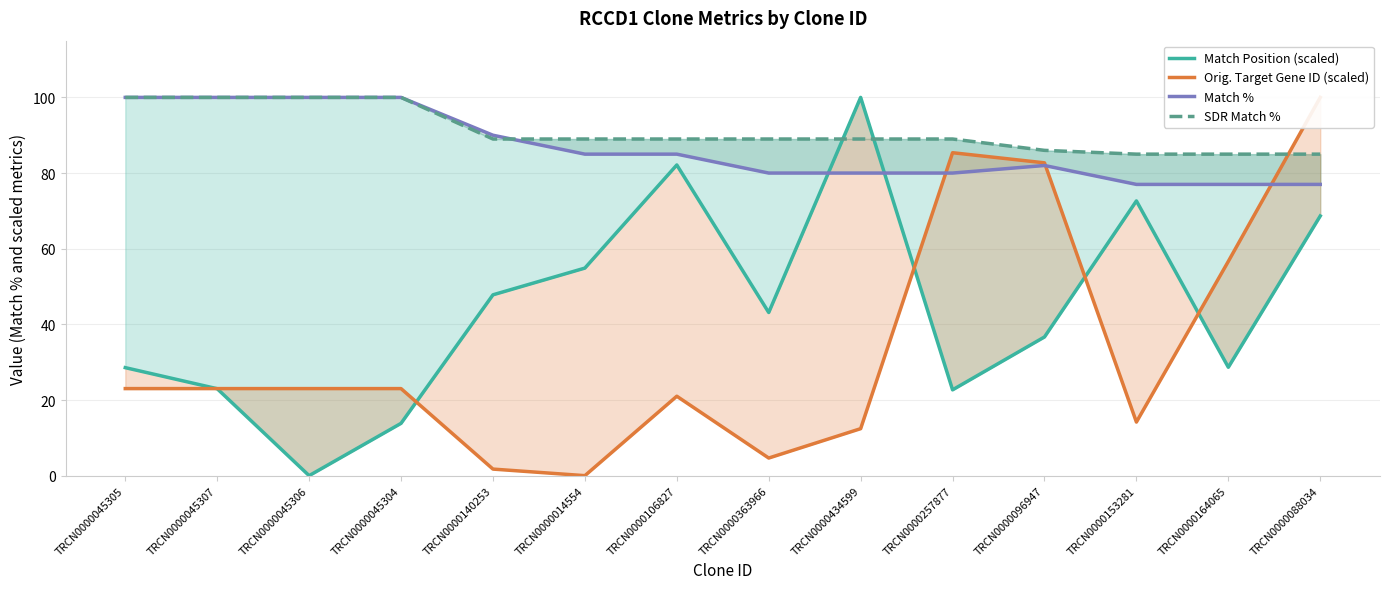

What is the sum of all SDR Match % values?

1275.0